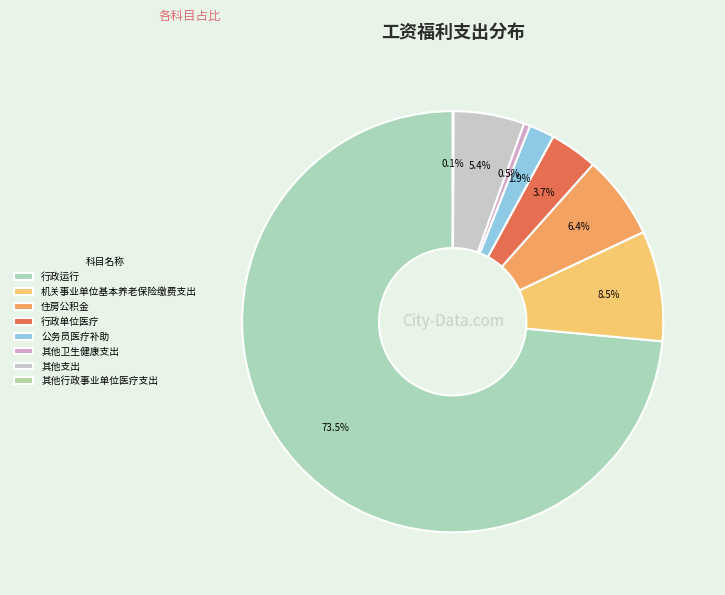

Is it true that 其他卫生健康支出 is 1% of the pie?

False